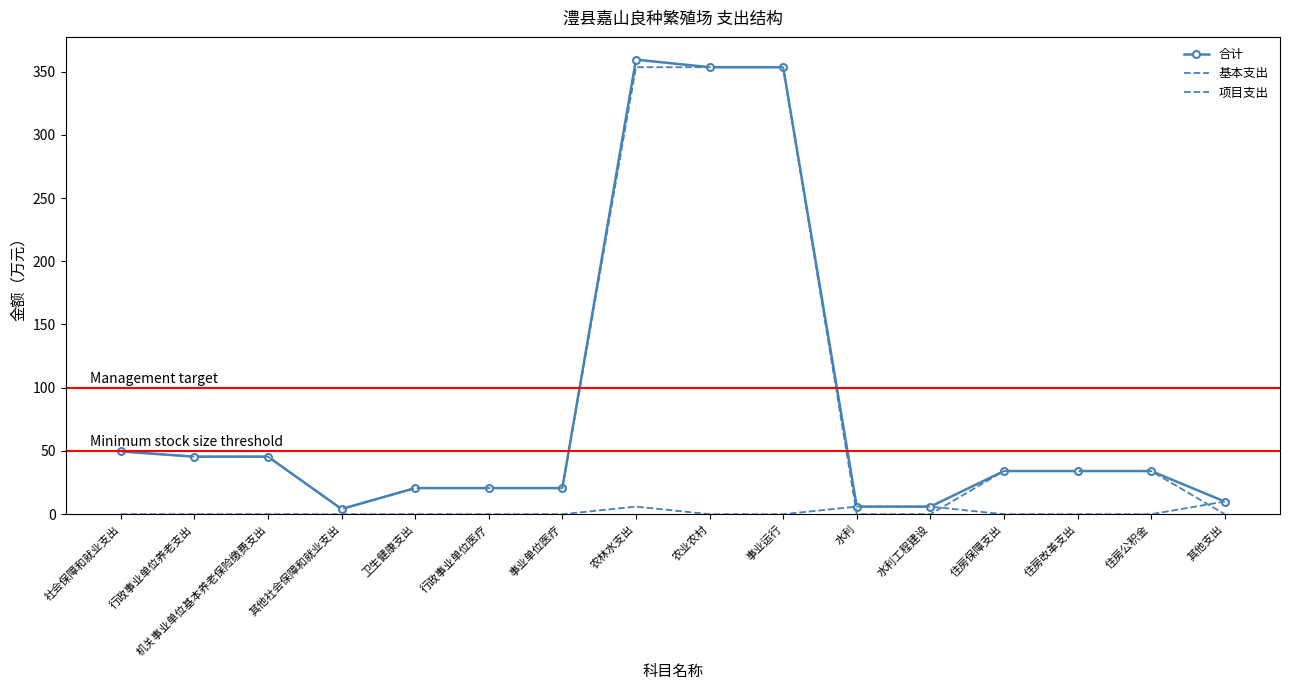

What is the label of the 15th point from the left?

住房公积金